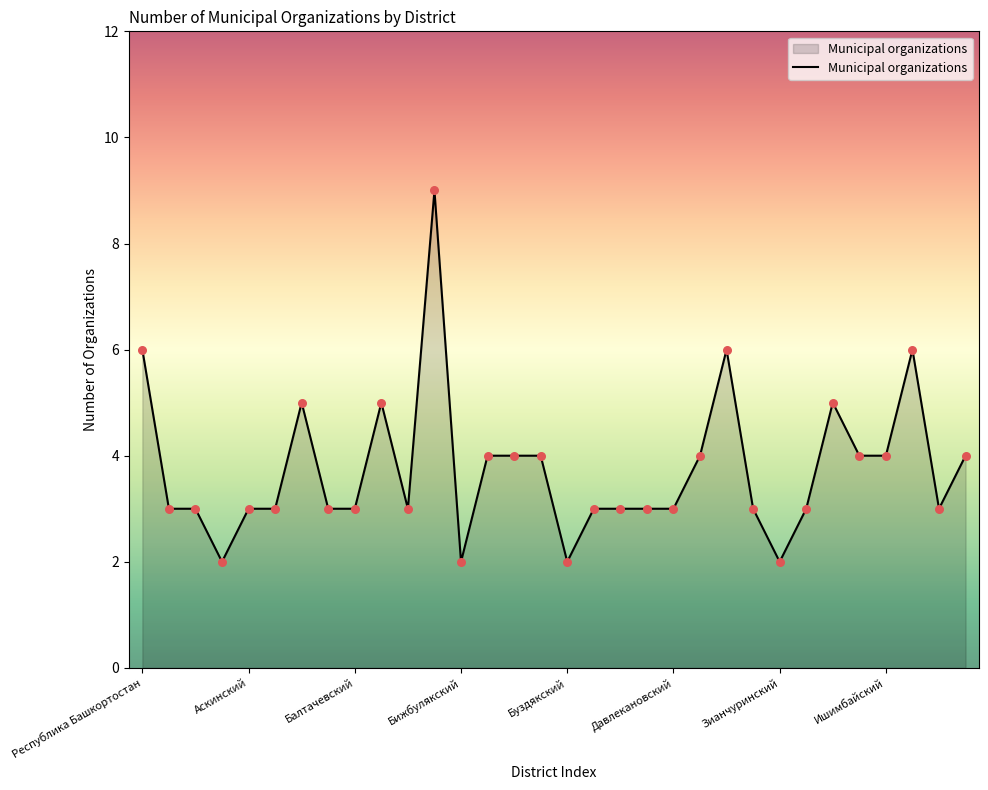

What is the difference between the maximum and minimum values?

7